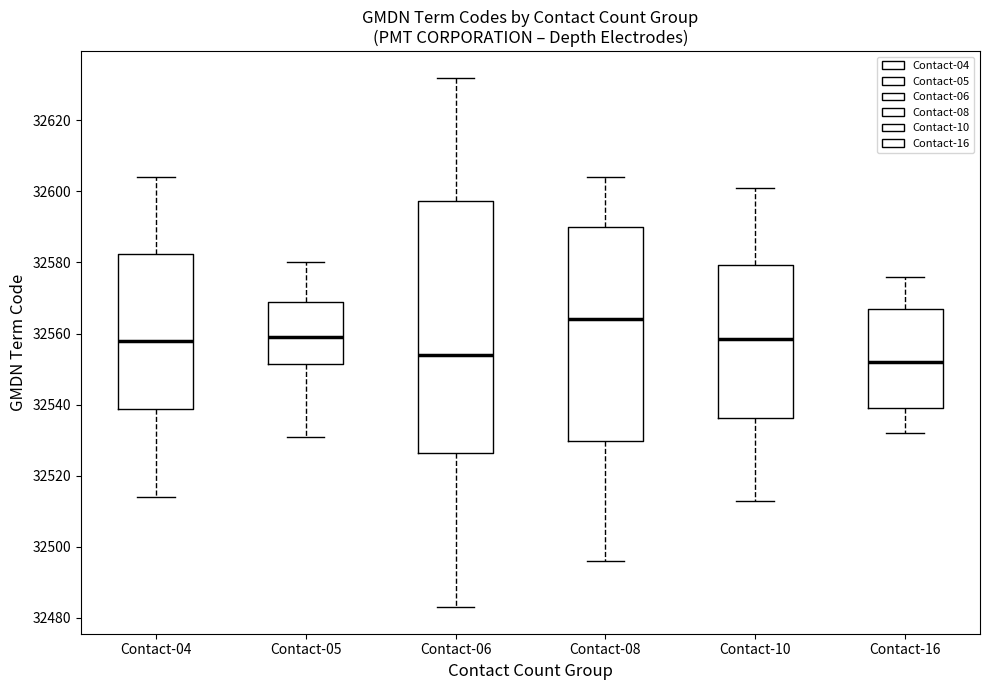

Reading left to right, transcribe this box plot: for each box, give where its median line is, the range the box spans, and where its two whiskers end, as read against the y-axis. The values are not printed on the chart, so give them approximately, as read against the axis.

Contact-04: median 32558, box 32538 to 32582, whiskers 32514 to 32604
Contact-05: median 32560, box 32552 to 32570, whiskers 32532 to 32580
Contact-06: median 32554, box 32526 to 32598, whiskers 32484 to 32632
Contact-08: median 32564, box 32530 to 32590, whiskers 32496 to 32604
Contact-10: median 32558, box 32536 to 32580, whiskers 32514 to 32602
Contact-16: median 32552, box 32540 to 32568, whiskers 32532 to 32576